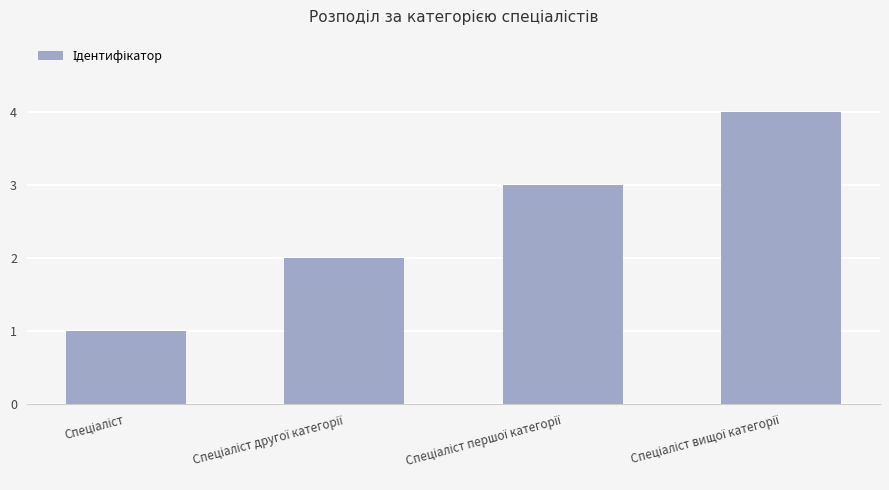

What is the sum of all values?

10